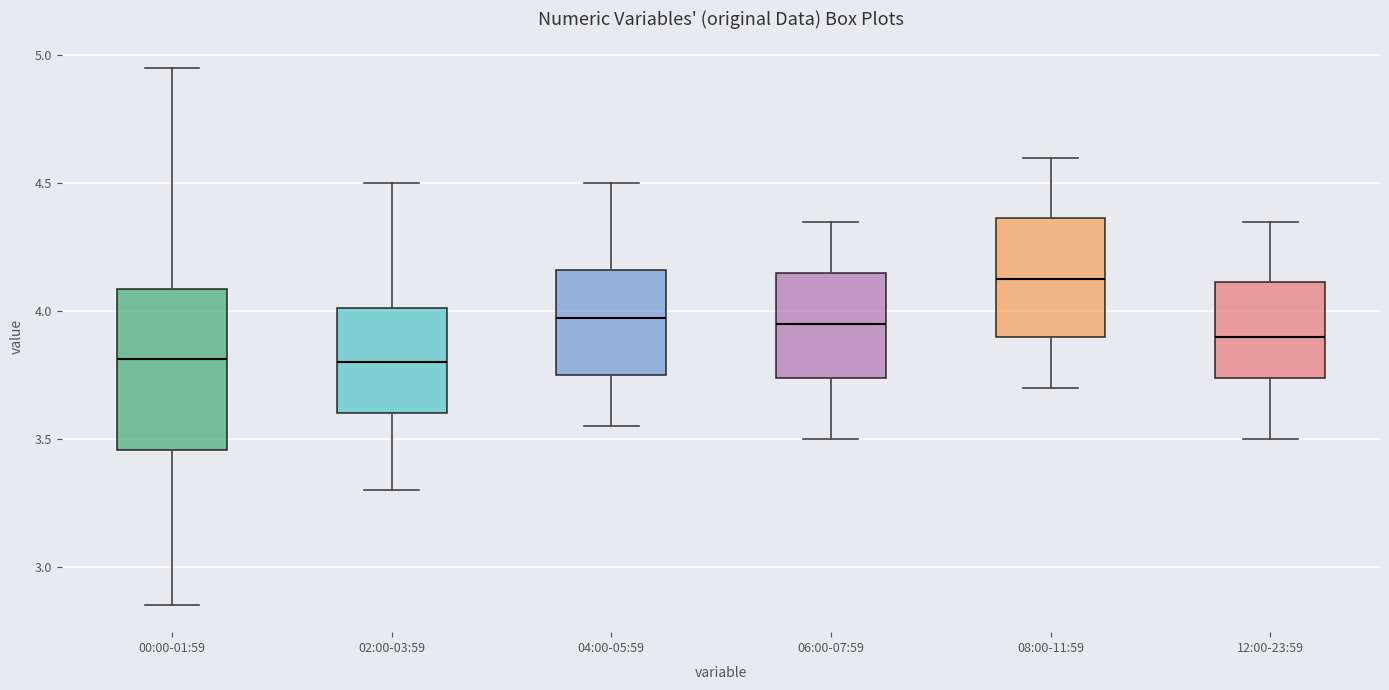

Which box's median line is the highest?

08:00-11:59